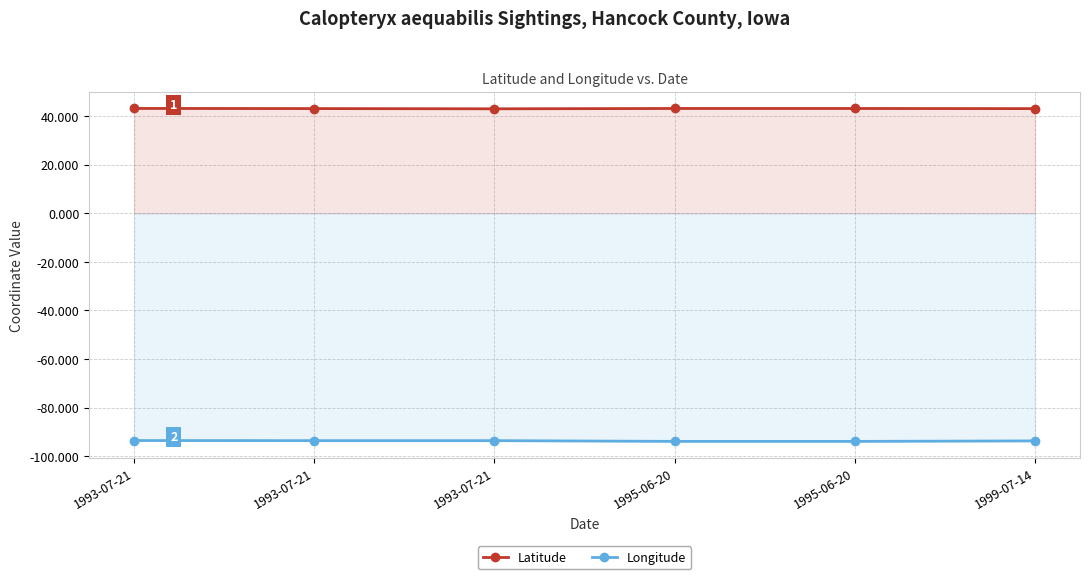

What are all the series names shown in the legend?

Latitude, Longitude